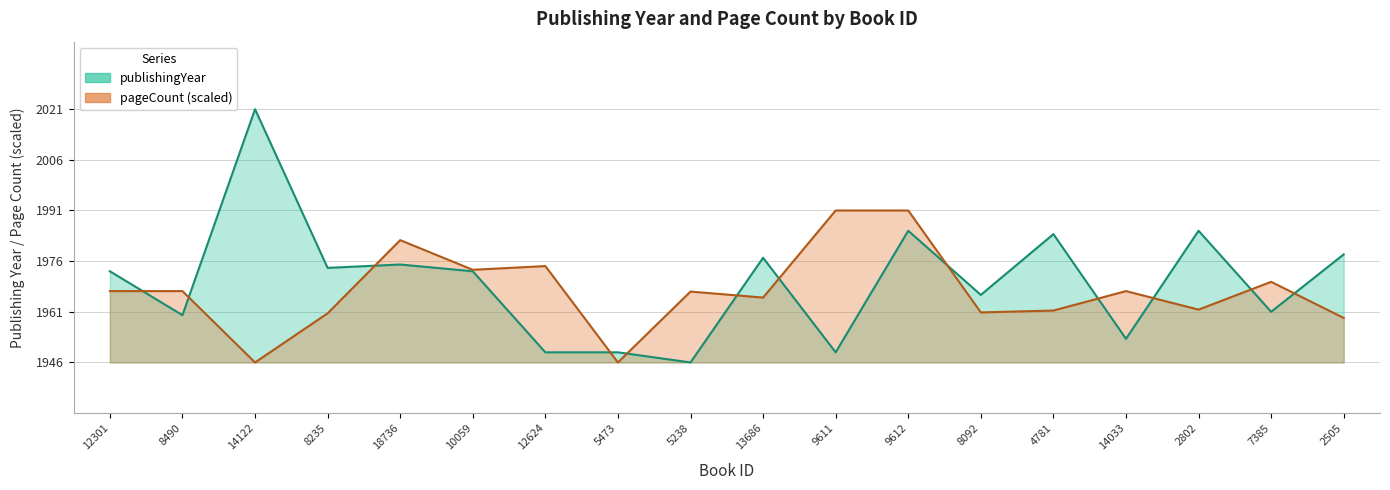

True or false: publishingYear and pageCount intersect in this chart.

True